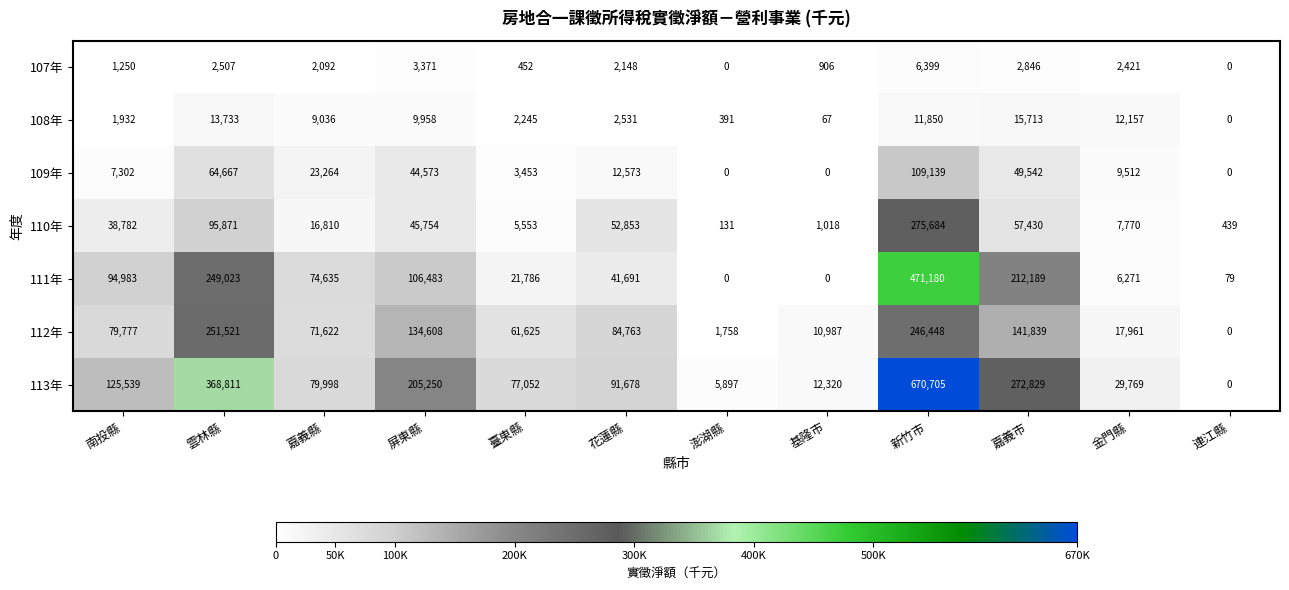

What value does the 111年 series have at 臺東縣, to the nearest 10?

21790